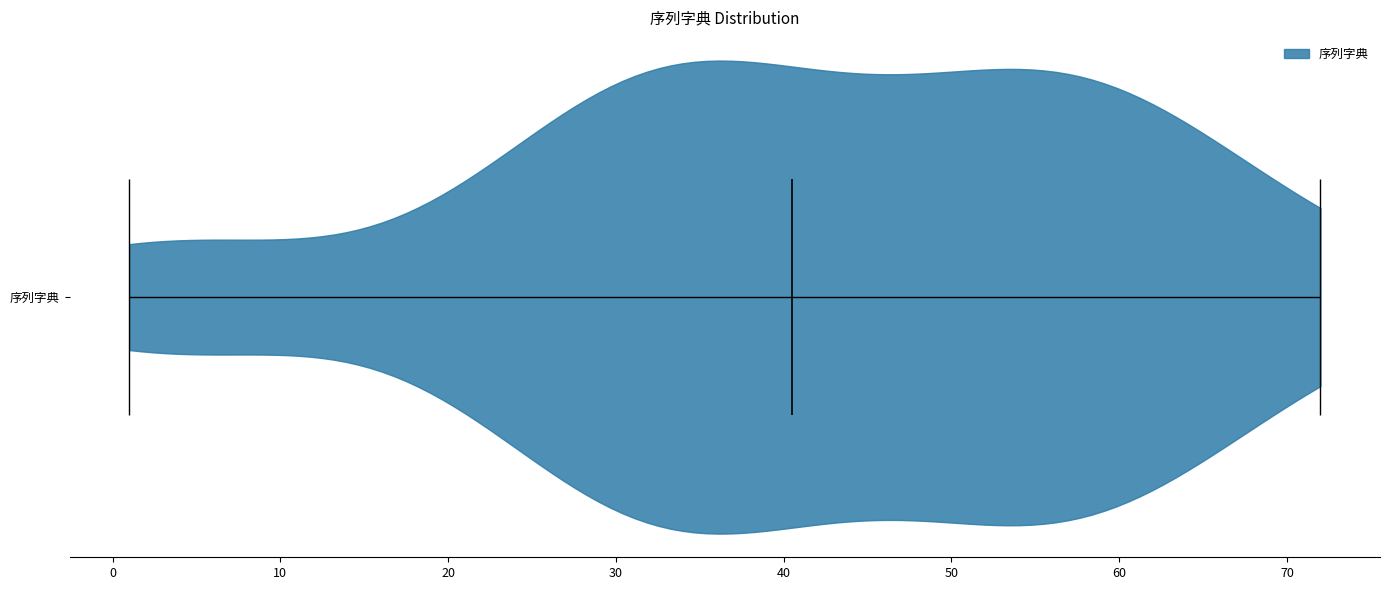

What is the lowest point the violin for 序列字典 reaches on the x-axis? The values are not printed on the chart, so give them approximately, as read against the axis.

1